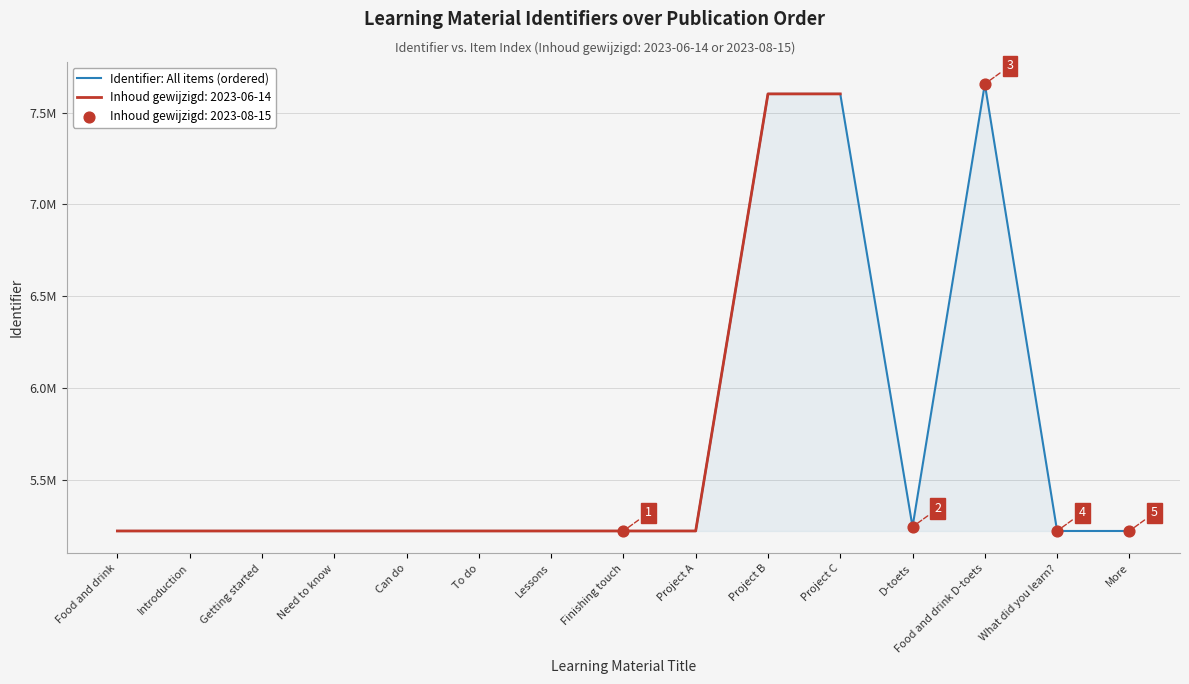

What is the ratio of the value at What did you learn? to the value at Lessons?

1.0